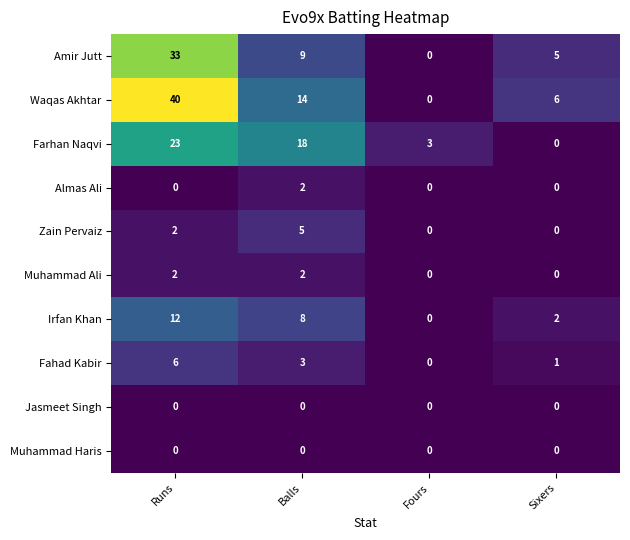

What is the difference between the highest and lowest values at Runs?

40